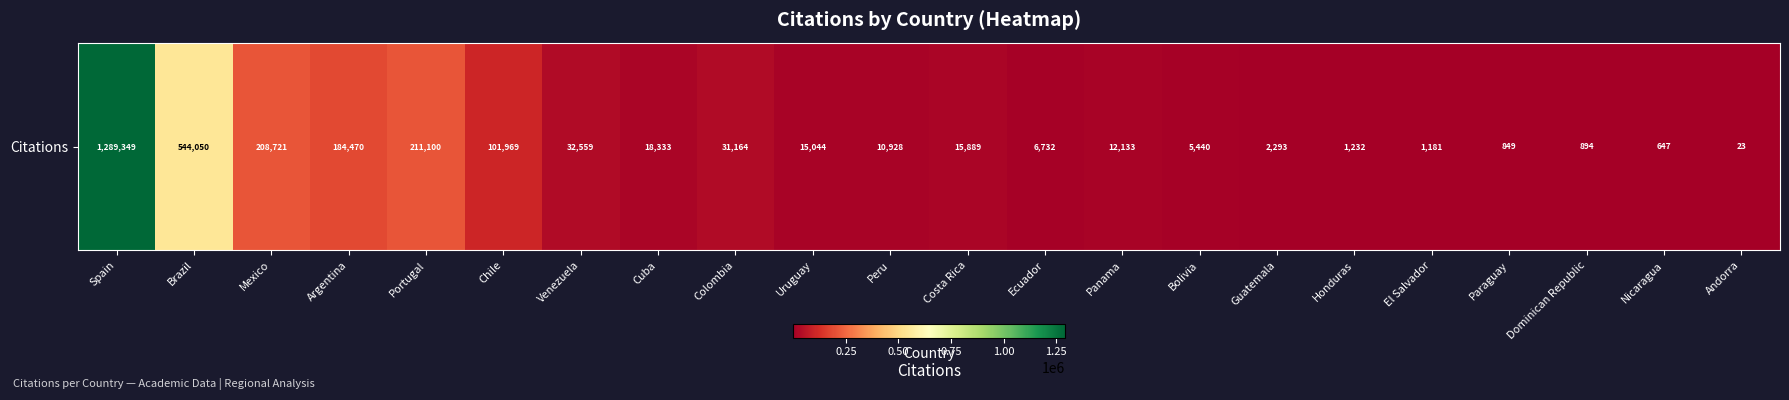

The chart shows a value of 1487 at Paraguay. True or false?

False